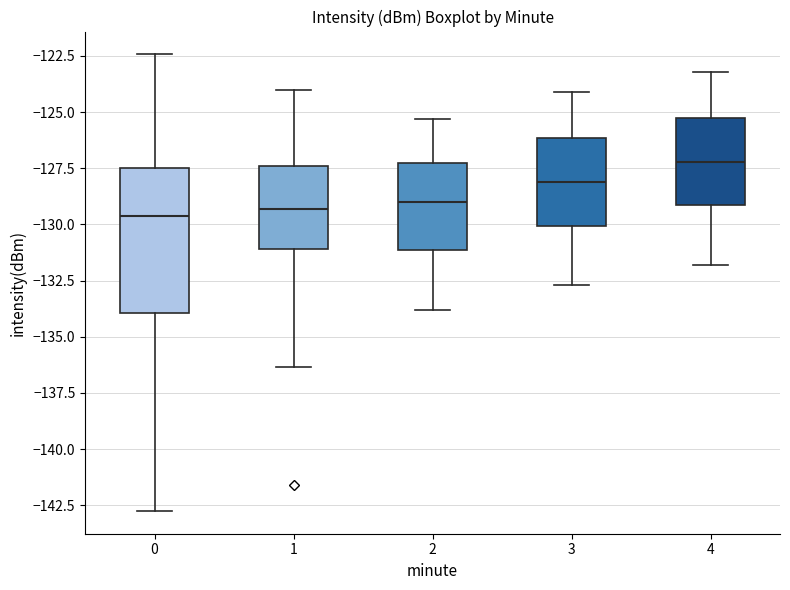

Reading left to right, transcribe this box plot: for each box, give where its median line is, the range the box spans, and where its two whiskers end, as read against the y-axis. The values are not printed on the chart, so give them approximately, as read against the axis.

0: median -129.5, box -134.0 to -127.5, whiskers -143.0 to -122.5
1: median -129.5, box -131.0 to -127.5, whiskers -136.5 to -124.0
2: median -129.0, box -131.0 to -127.0, whiskers -134.0 to -125.5
3: median -128.0, box -130.0 to -126.0, whiskers -132.5 to -124.0
4: median -127.0, box -129.0 to -125.0, whiskers -132.0 to -123.0